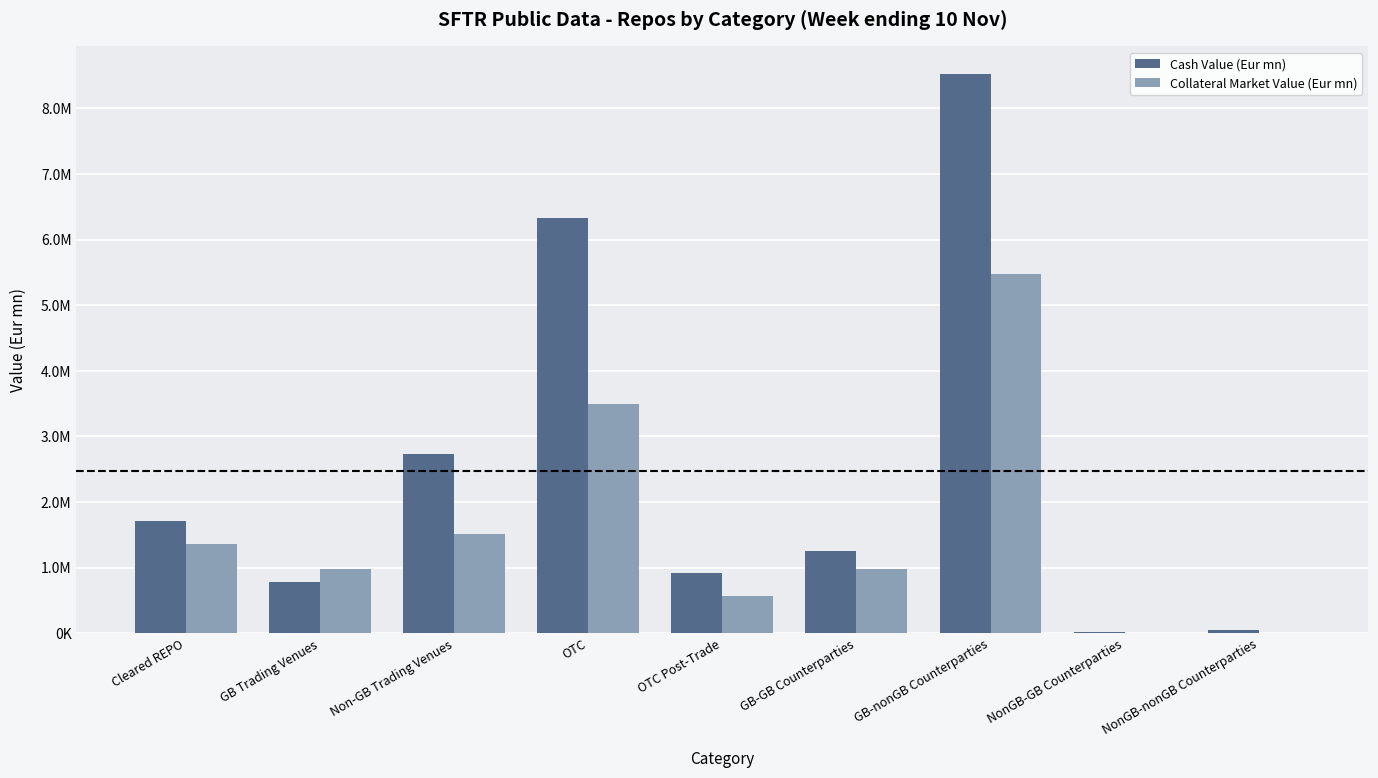

What are all the series names shown in the legend?

Cash Value (Eur mn), Collateral Market Value (Eur mn)